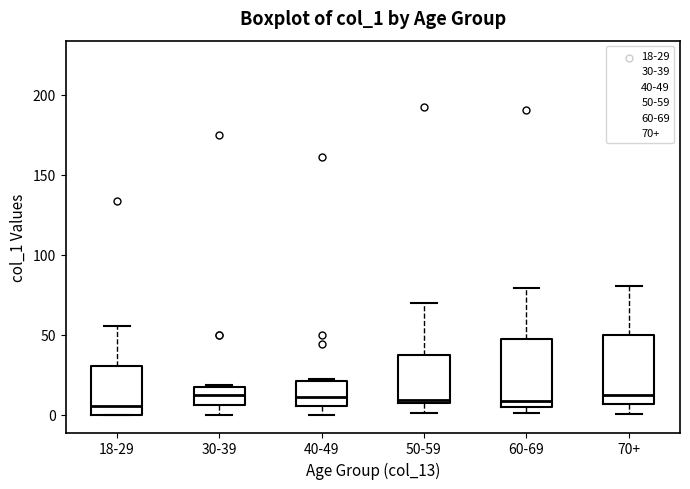

Reading left to right, read every box against the y-axis: the position of its median line, the range the box covers, and the ends of its whiskers. The values are not printed on the chart, so give them approximately, as read against the axis.

18-29: median 5, box 0 to 30, whiskers 0 to 55
30-39: median 15 (inside the box), box 5 to 15, whiskers 0 to 20
40-49: median 10, box 5 to 20, whiskers 0 to 20
50-59: median 10 (just above the box's lower edge), box 10 to 35, whiskers 0 to 70
60-69: median 10, box 5 to 45, whiskers 0 to 80
70+: median 15, box 5 to 50, whiskers 0 to 80